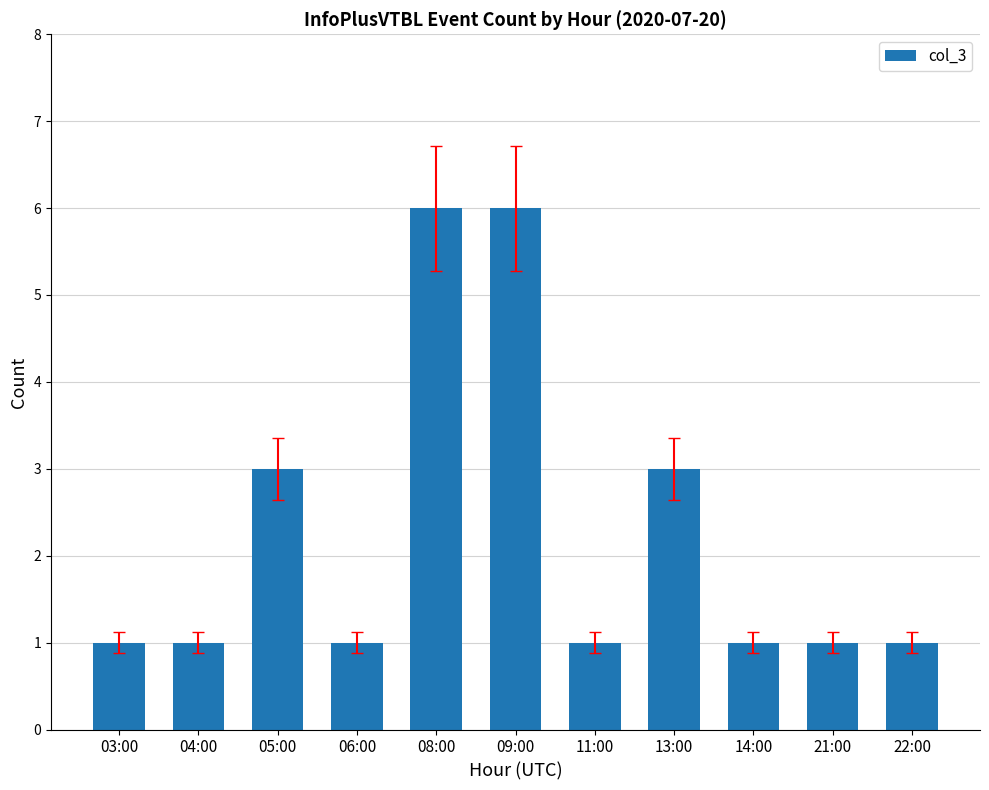

Does the chart contain stacked bars?

No